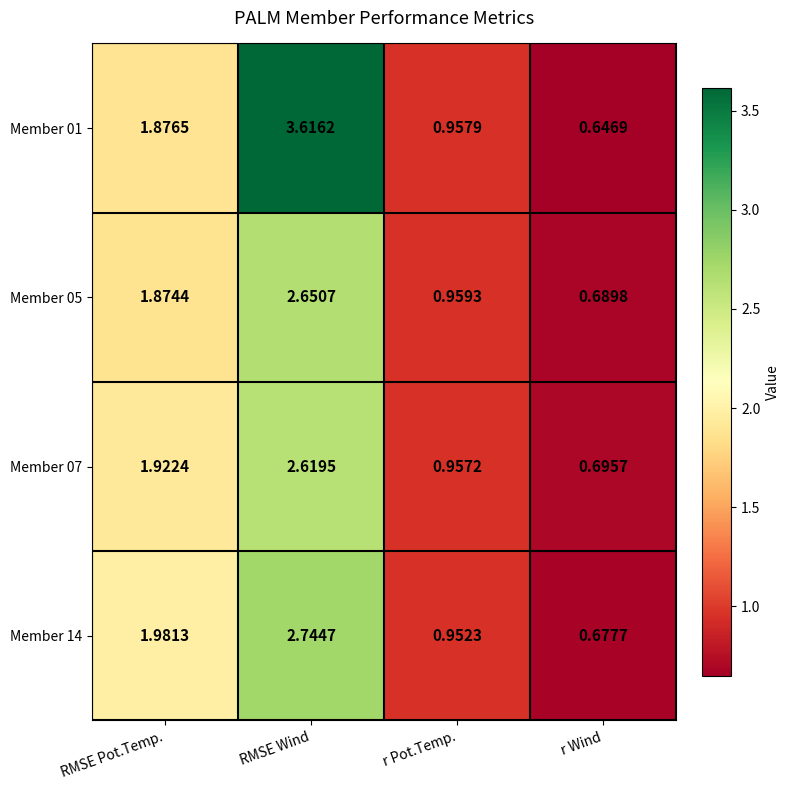

Between RMSE Wind and r Pot.Temp., which series saw the biggest shift?

Member 01